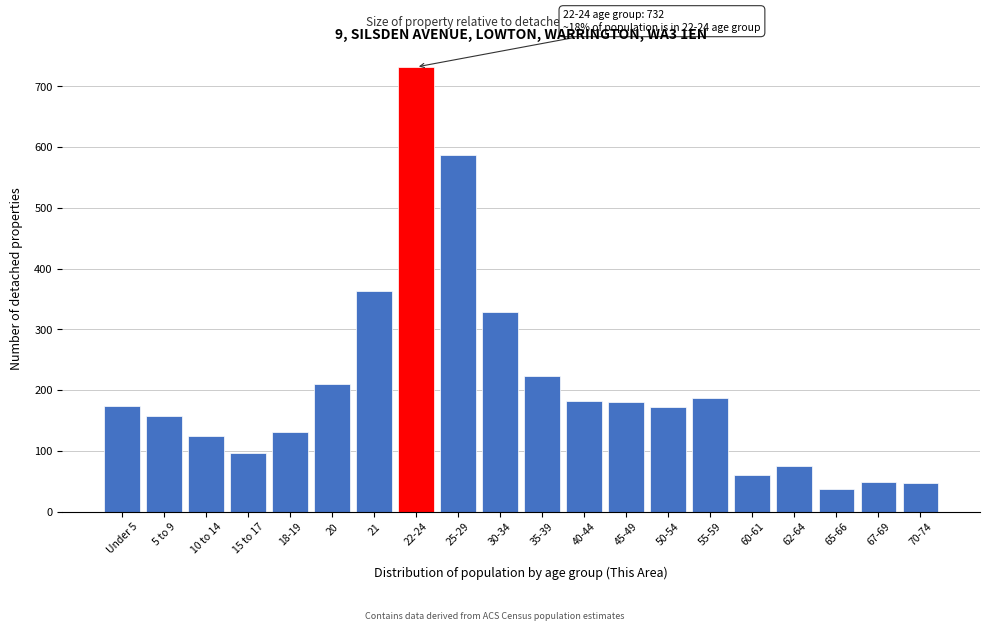

What is the smallest value displayed?

38